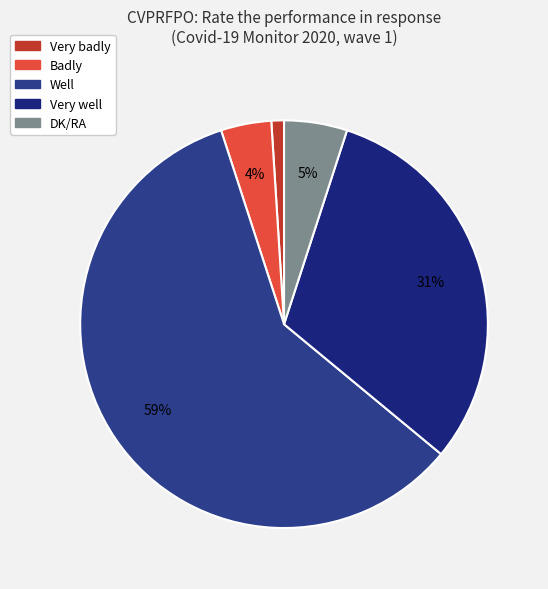

To the nearest percent, what percentage of the pie is Very well?

31%